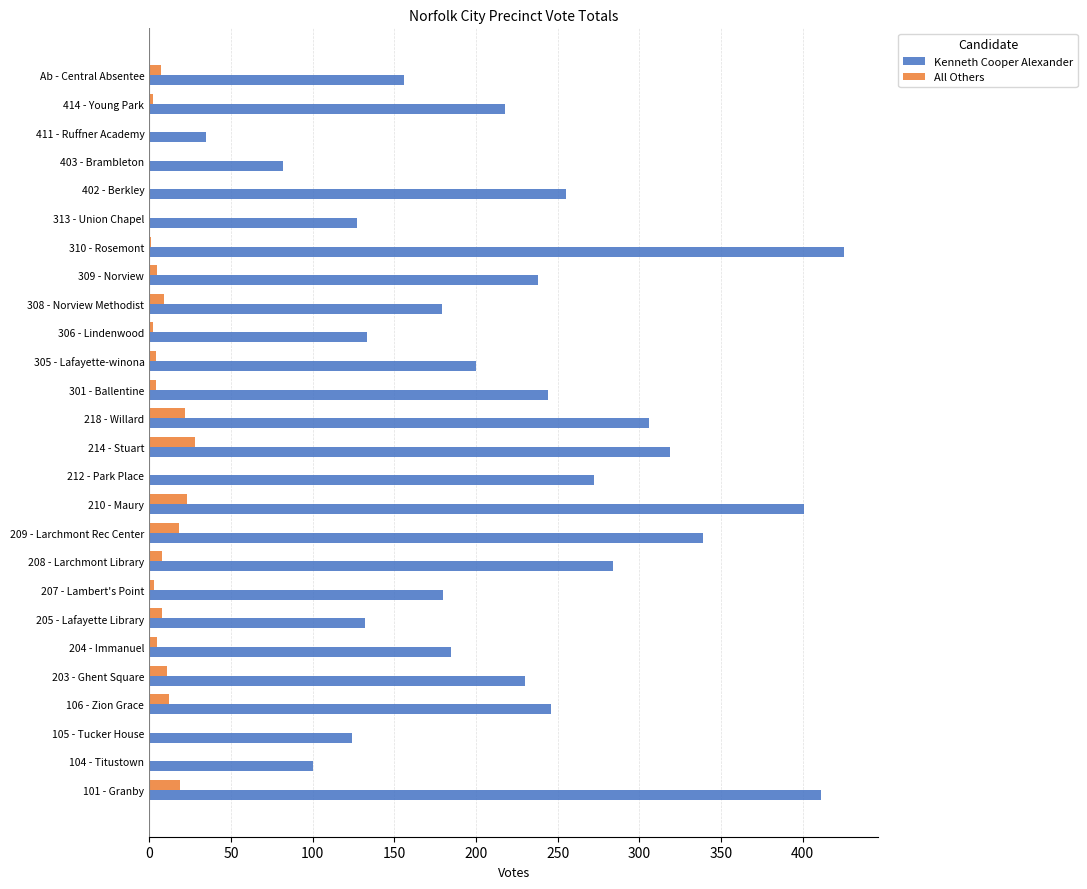

Between 212 - Park Place and 305 - Lafayette-winona, which series saw the biggest shift?

Kenneth Cooper Alexander